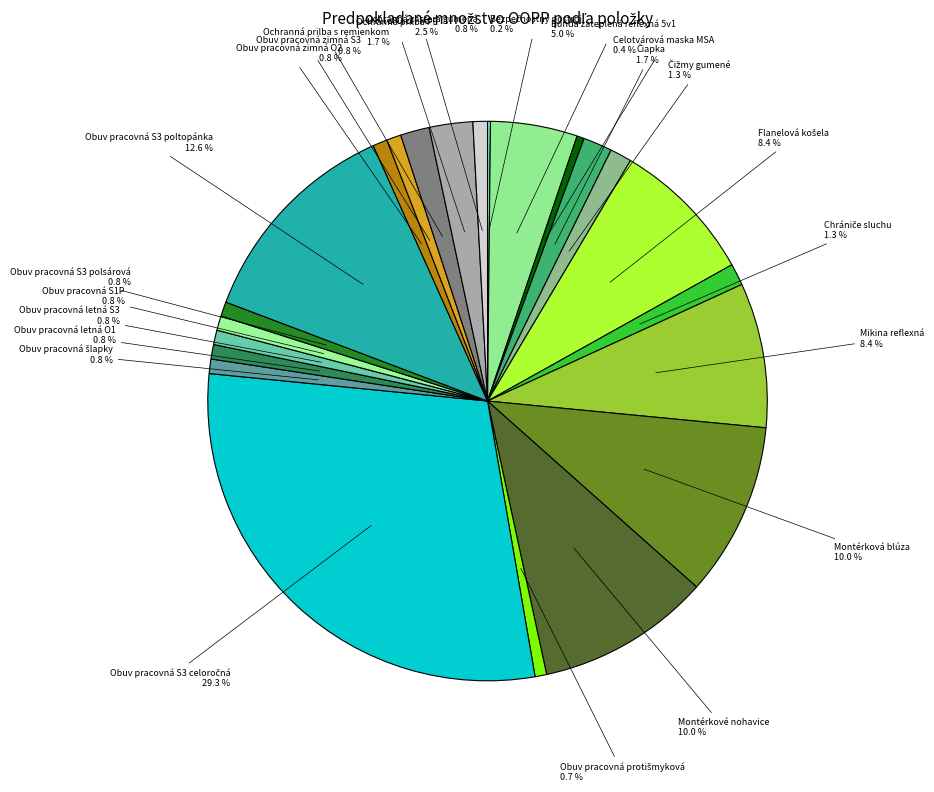

How much of the chart is everything except Obuv pracovná S1P?

99.2%